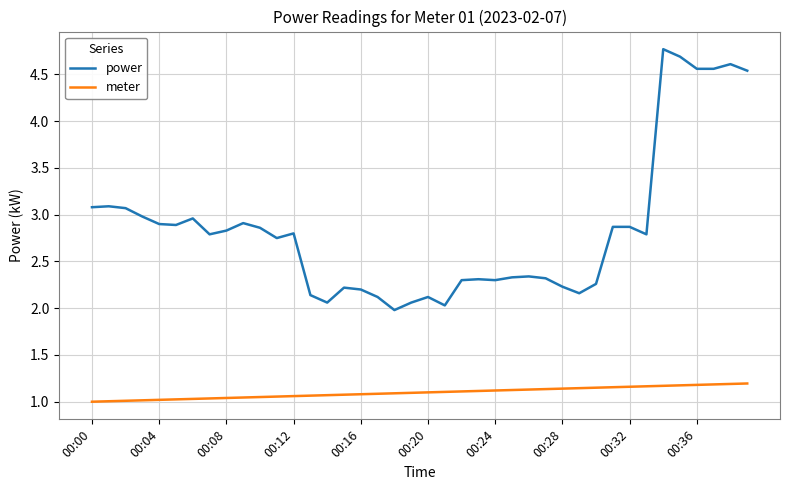

Which series has the widest spread of values?

power